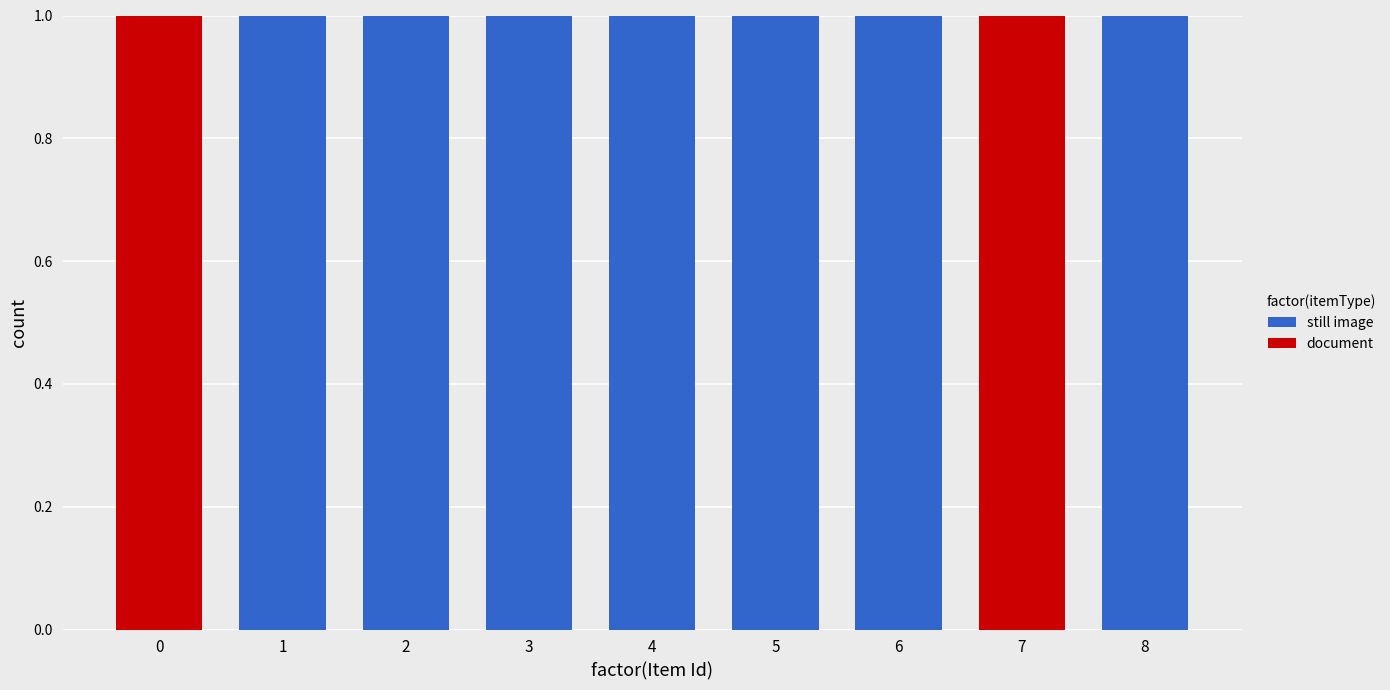

The still image series shows 1 at 8. True or false?

True